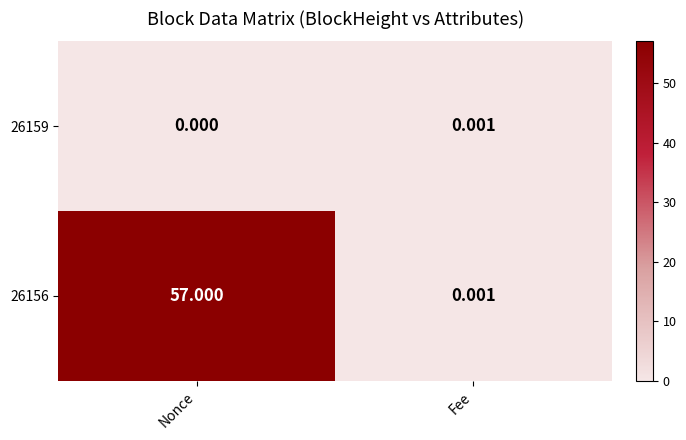

At which category is the sum across all series the highest?

Nonce